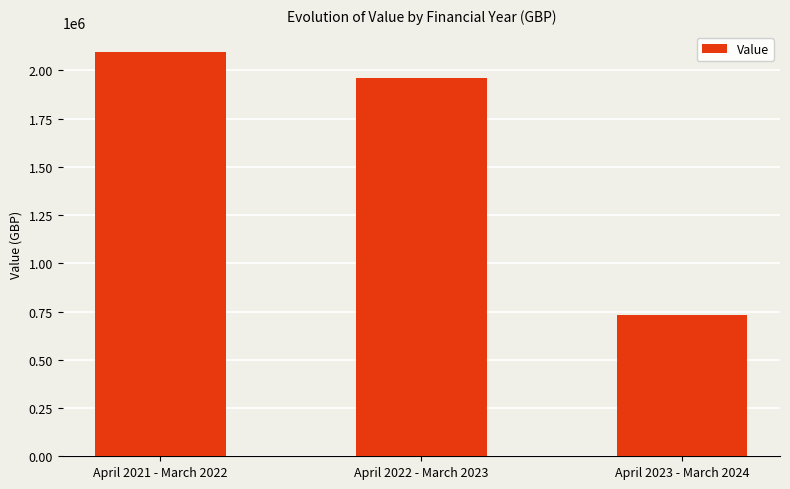

At which label is the value closest to 1413317?

April 2022 - March 2023